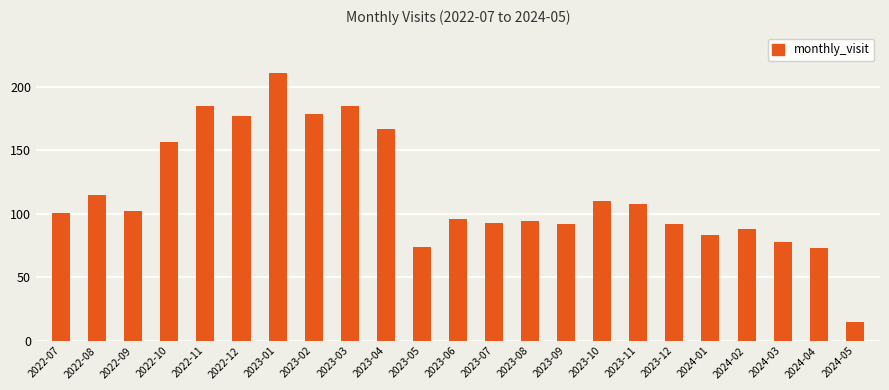

What value does the data have at 2024-02?

88